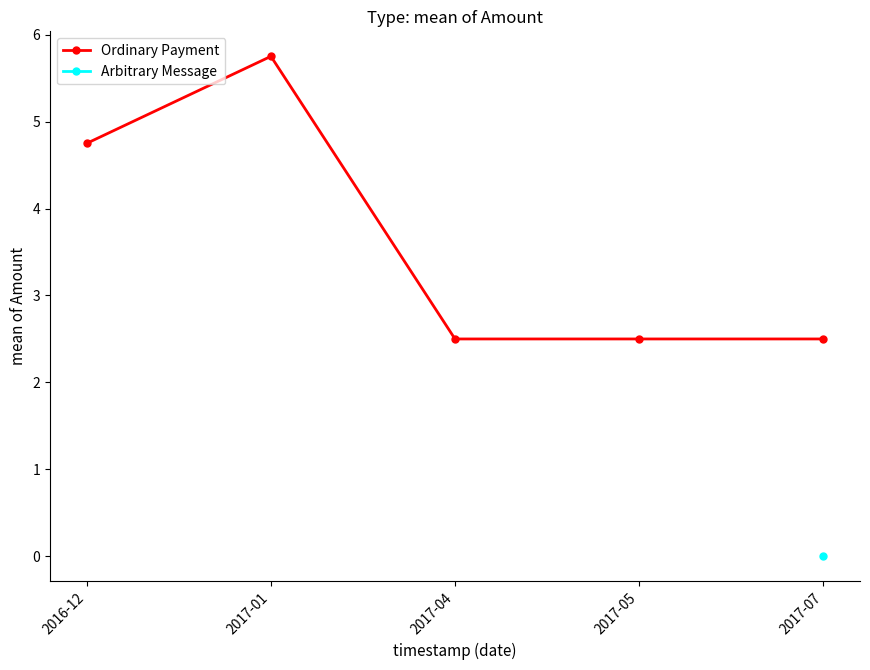

At which label is the value closest to 4?

2016-12